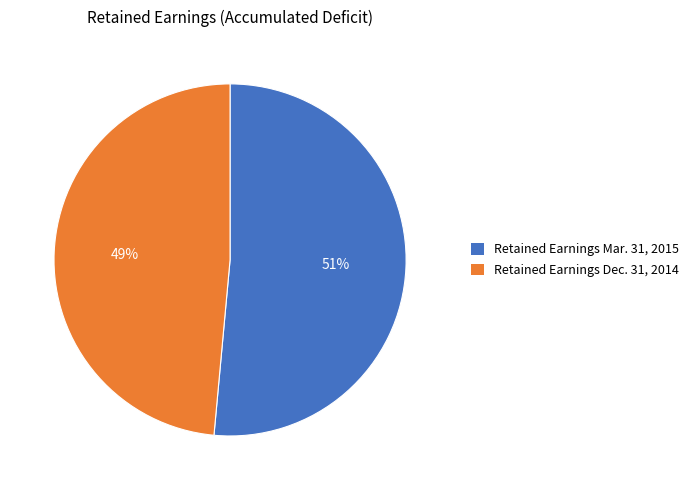

To the nearest percent, what is the average slice percentage?

50%